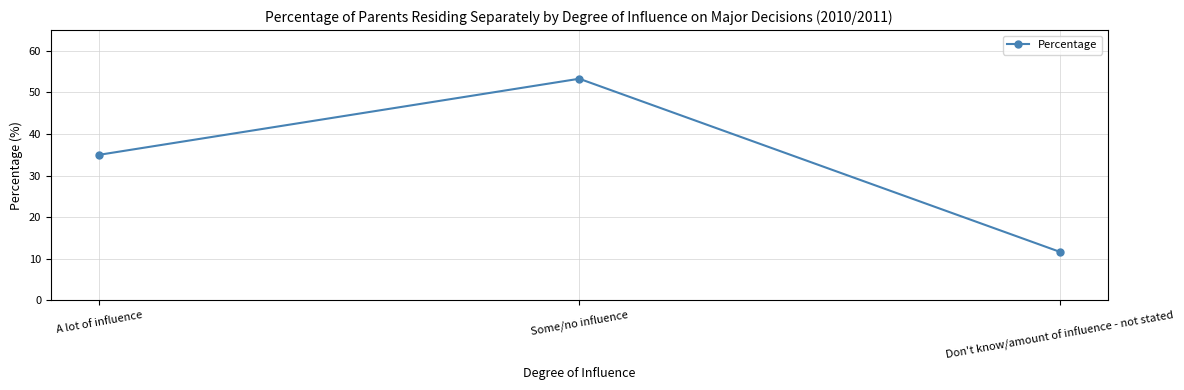

The chart shows a value of 17.6 at Don't know/amount of influence - not stated. True or false?

False